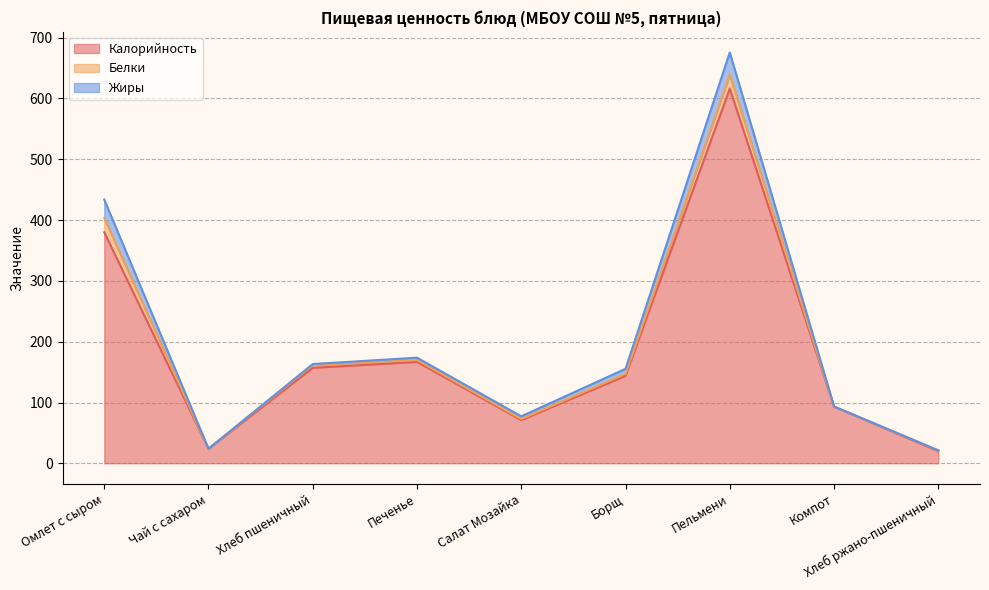

True or false: Калорийность has more than 0 points higher than both neighbors.

True